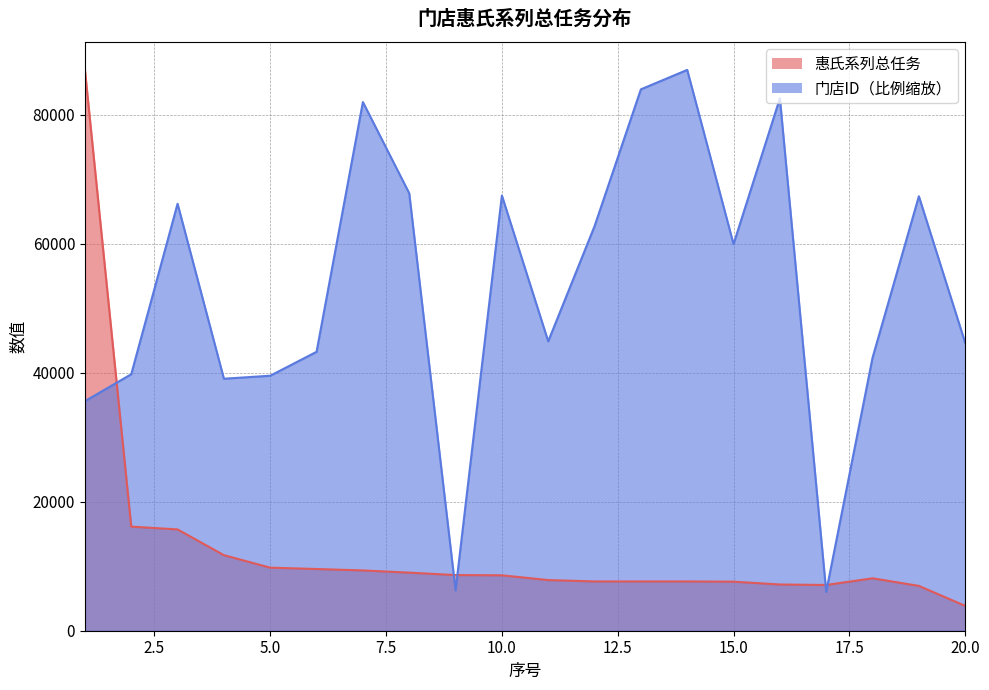

Rank the series by their average value, from lowest to highest.

惠氏系列总任务, 门店ID